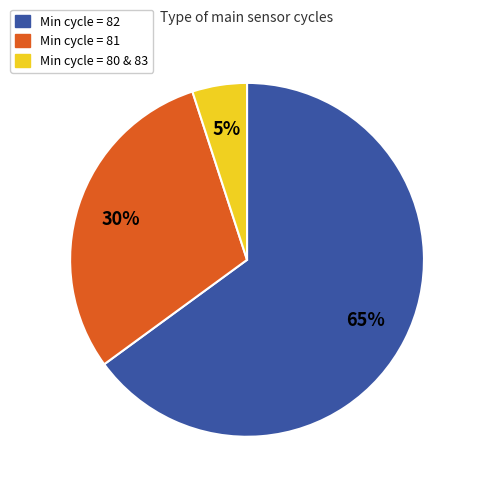

Which has a higher value, Min cycle = 82 or Min cycle = 80 & 83?

Min cycle = 82